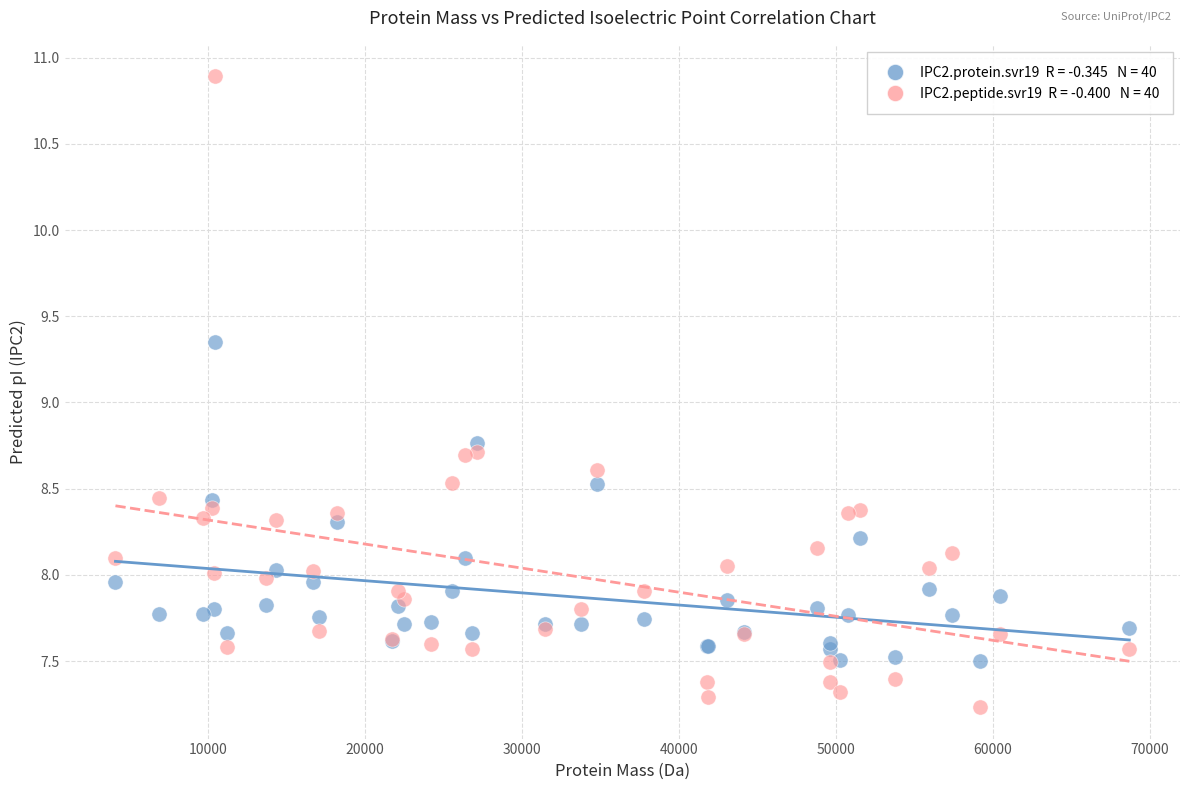

Across all series, what Y value is closest to 9?

8.8